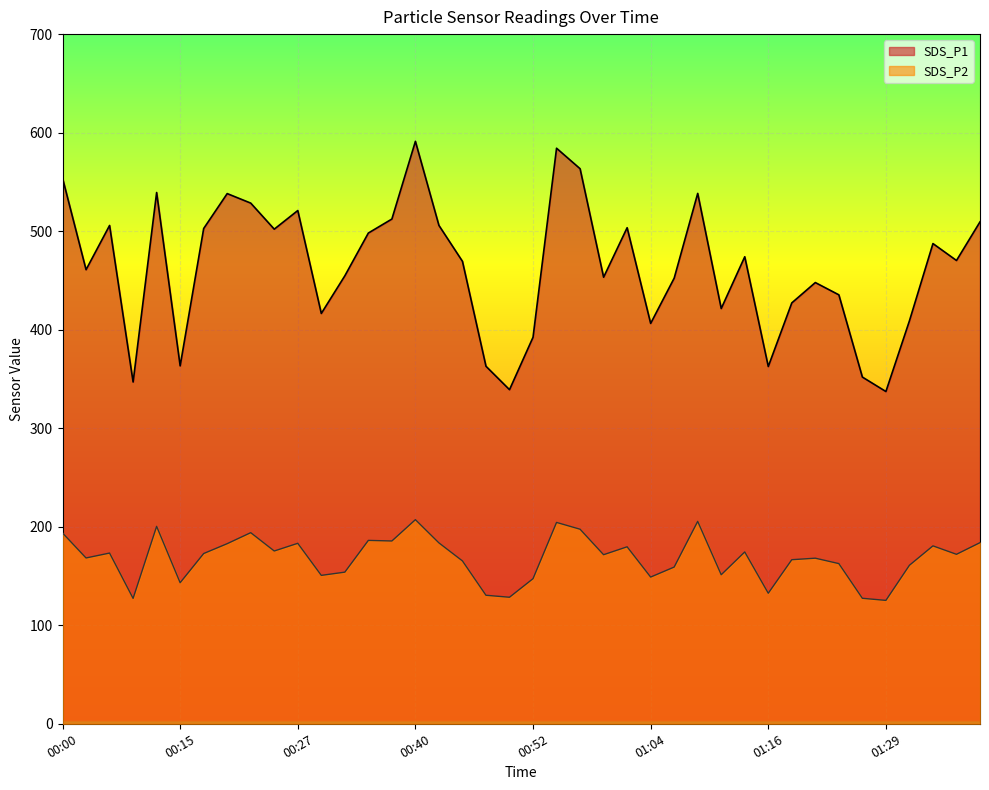

Which series has the largest total across all categories?

SDS_P1